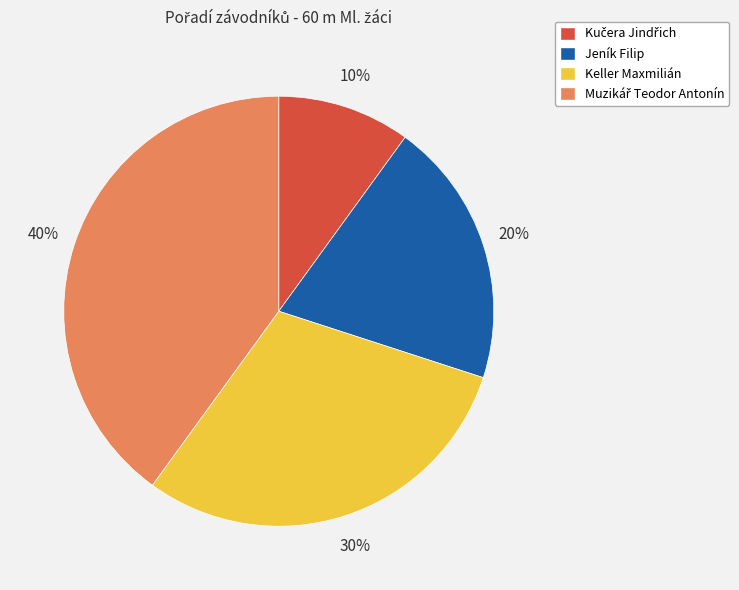

The Jeník Filip slice represents 20% of the pie. True or false?

True